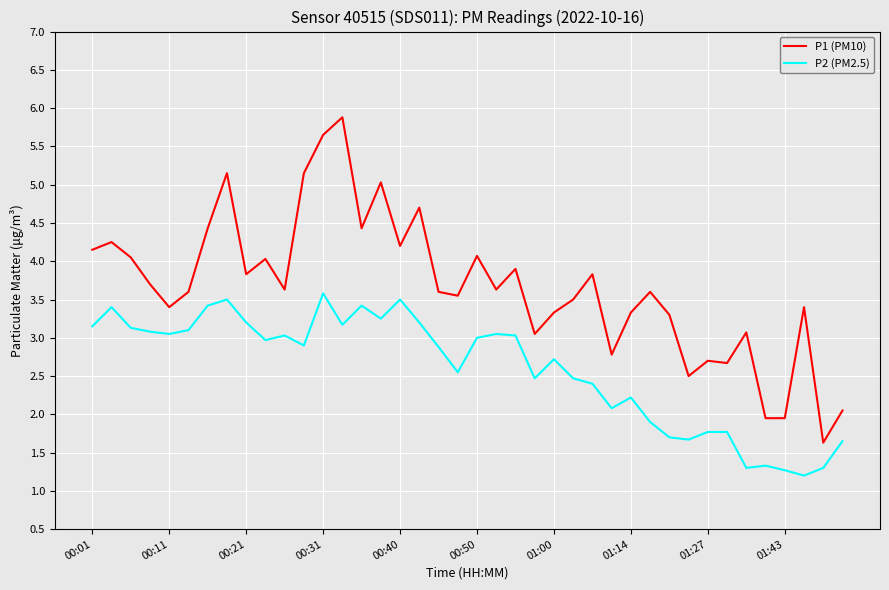

List the series in order of their overall mean, lowest first.

P2 (PM2.5), P1 (PM10)